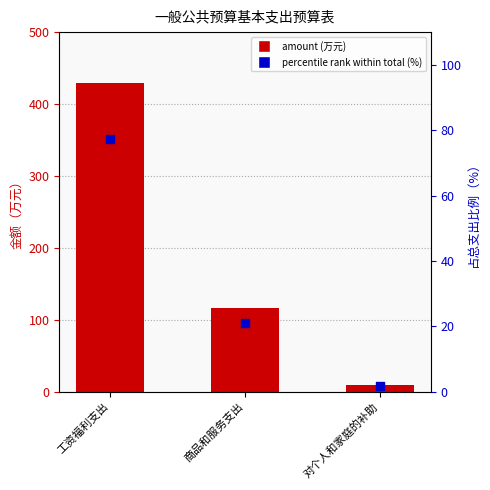

Which series reaches the minimum Y coordinate?

percentile rank within total